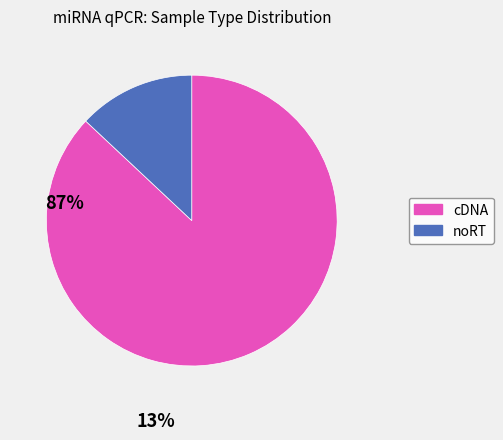

How many slices are in this pie chart?

2